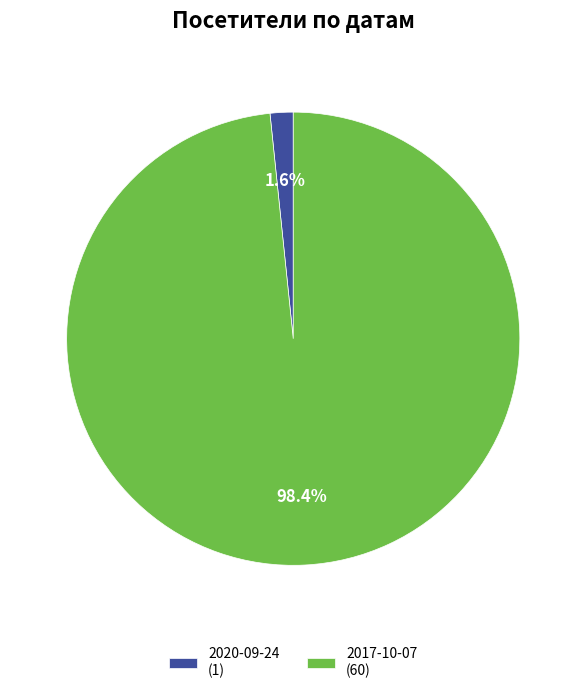

What percentage do 2020-09-24 and 2017-10-07 together represent?

100.0%